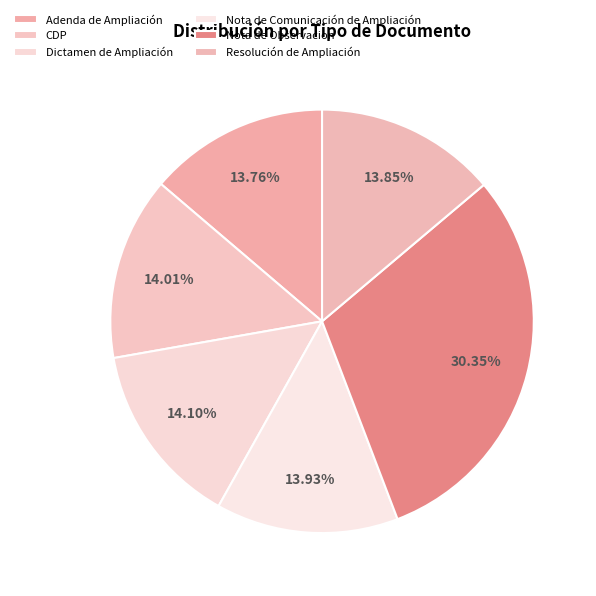

The CDP slice represents 14% of the pie. True or false?

True